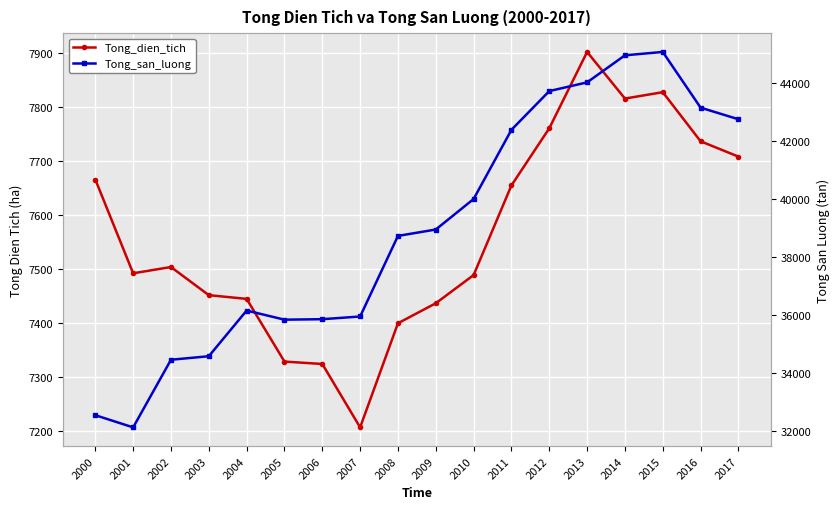

Is it true that Tong_san_luong equals 22137.6 at 2000?

False